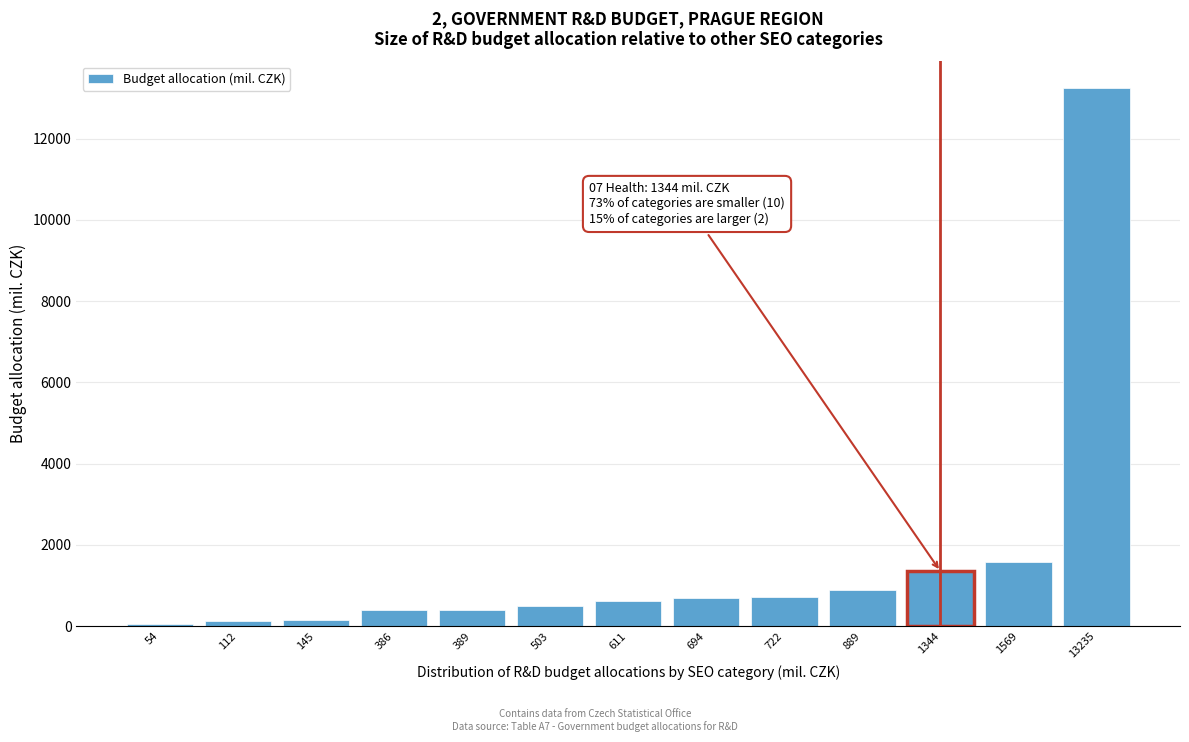

At which label is the value closest to 6644?

1569